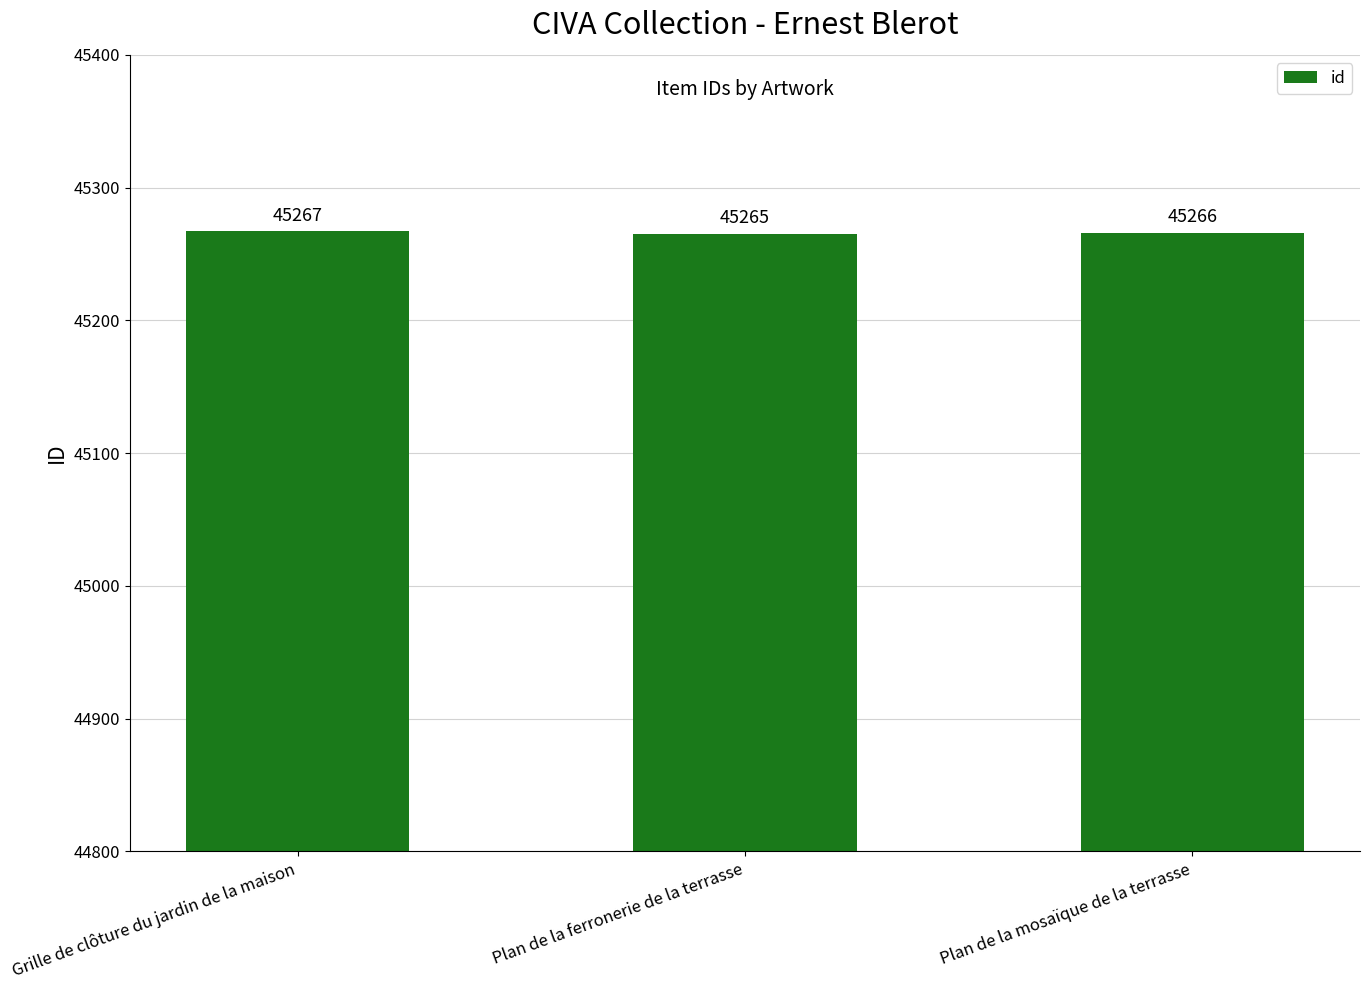

What is the average value?

45266